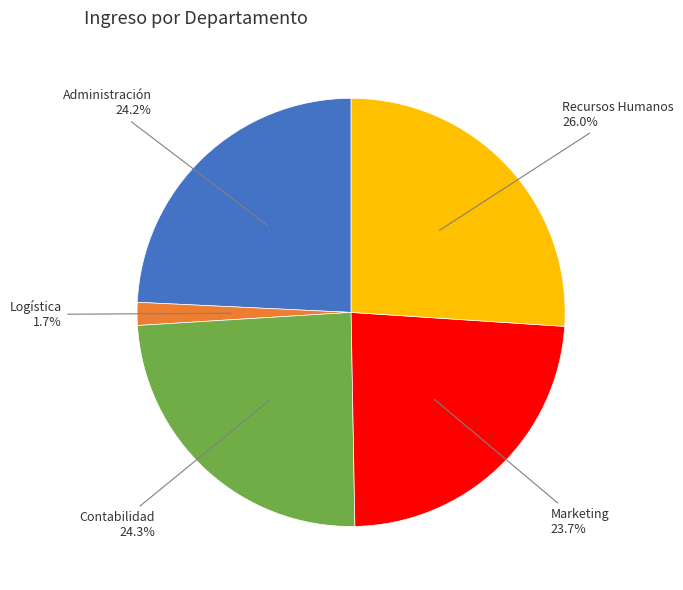

Does any single category account for the majority?

No